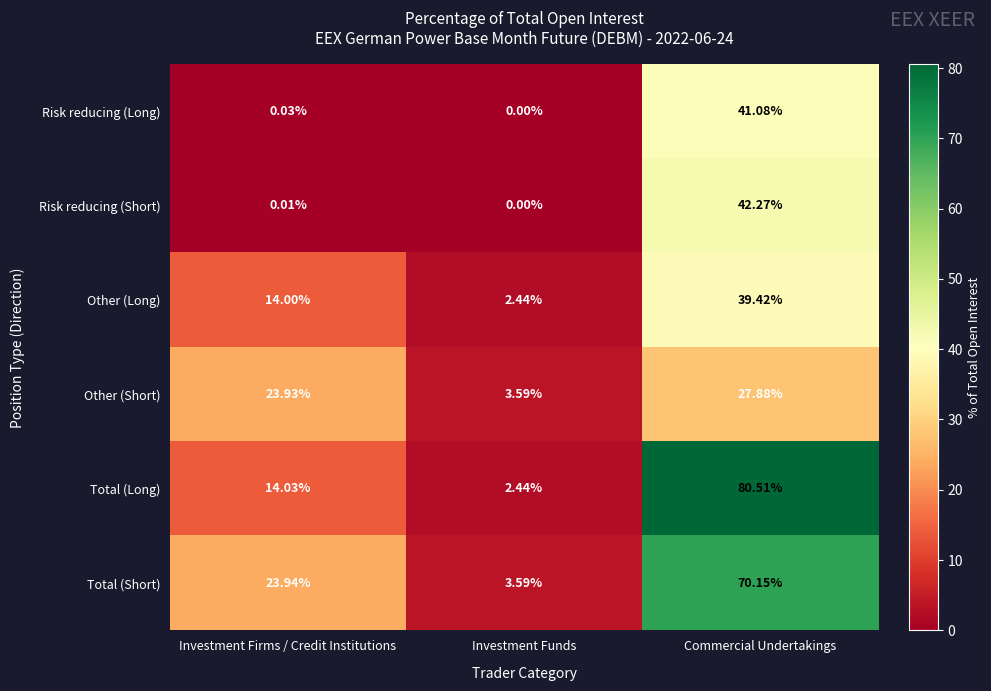

Count the number of data series in this chart.

6